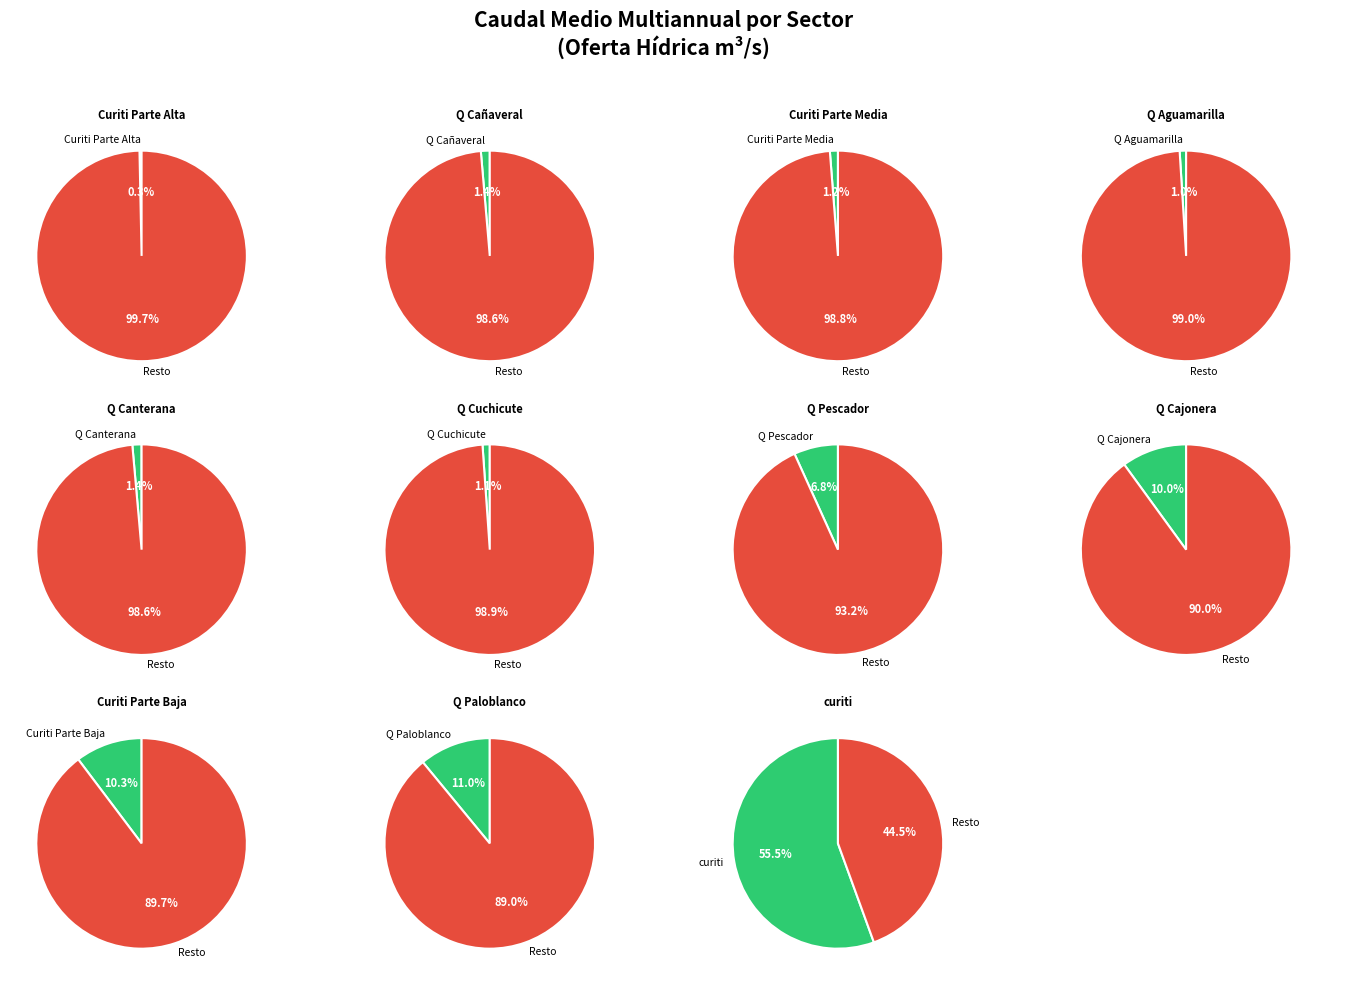

To the nearest percent, what is the average slice percentage?

9%